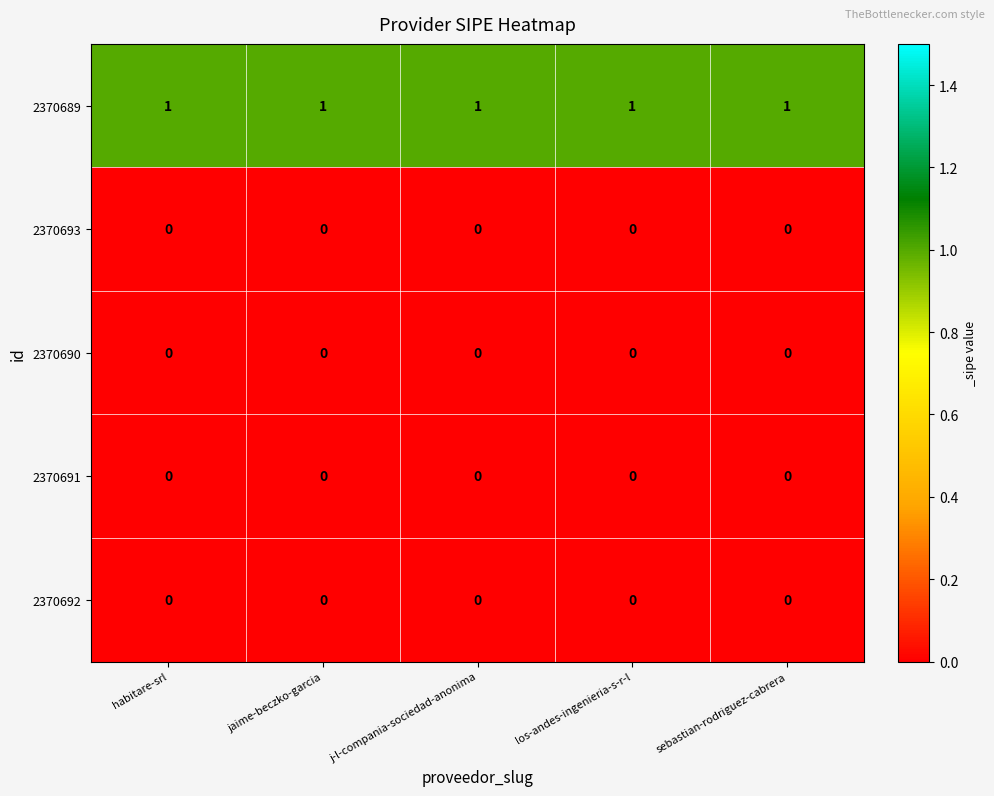

Which series has the largest total across all categories?

2370689